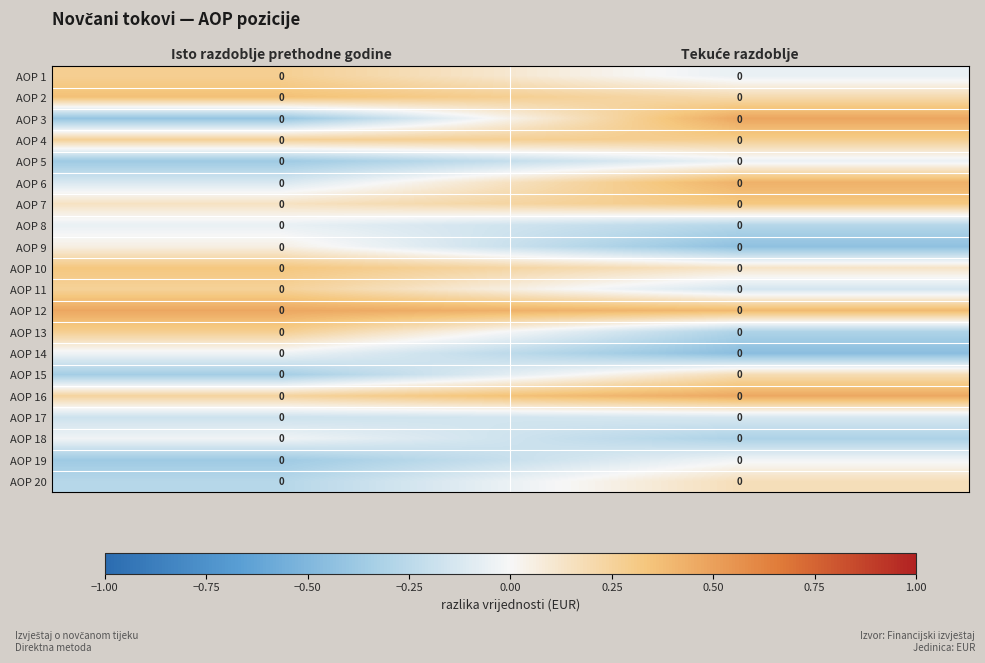

At which label does AOP 2 reach its peak?

Isto razdoblje prethodne godine